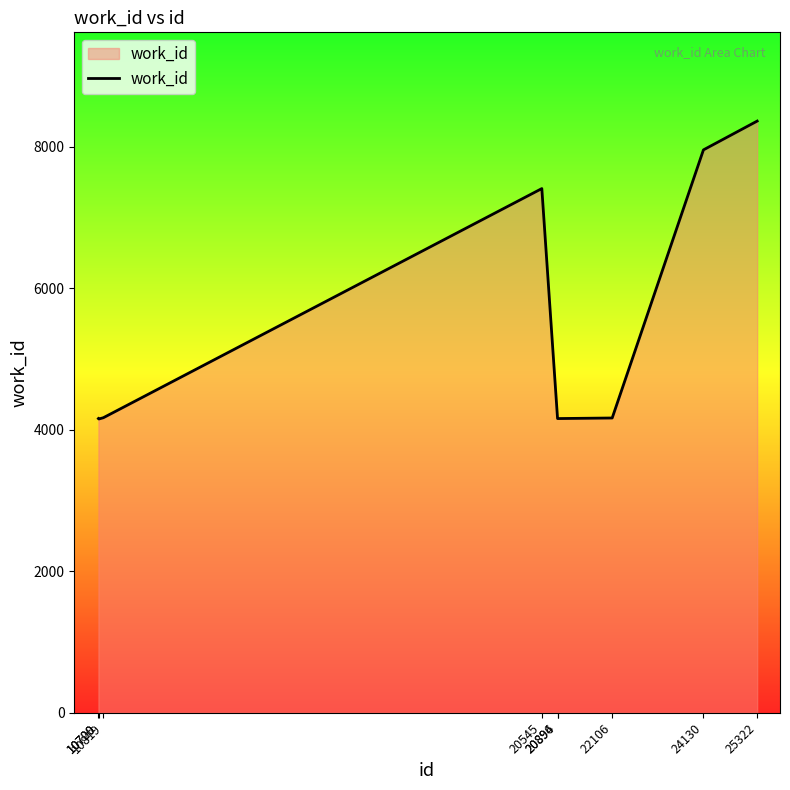

Which has a higher value, 25322 or 22106?

25322